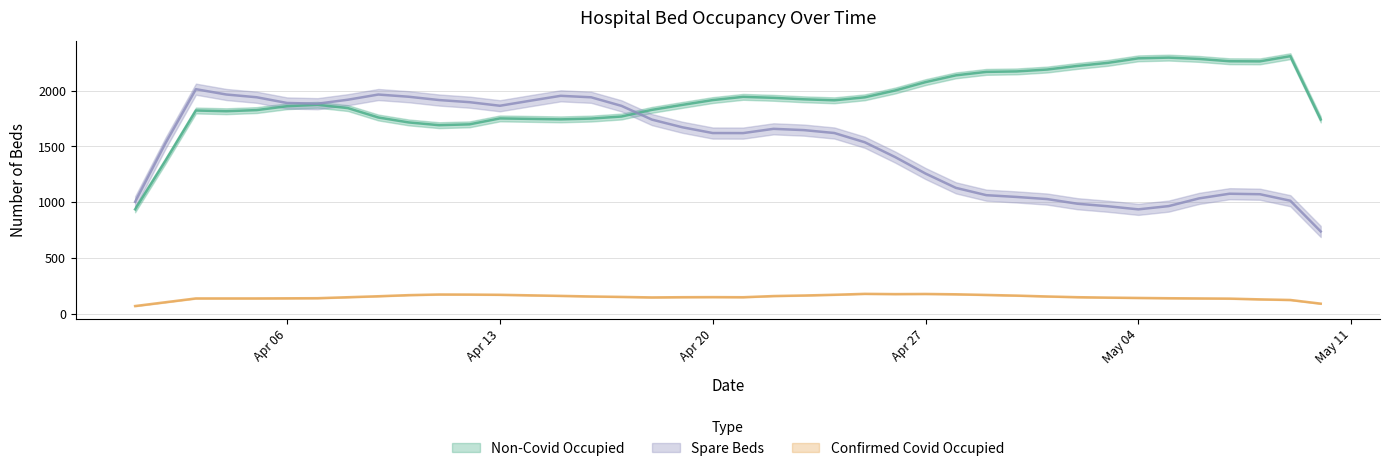

What is the spread (max minus min) of values at 33?

2160